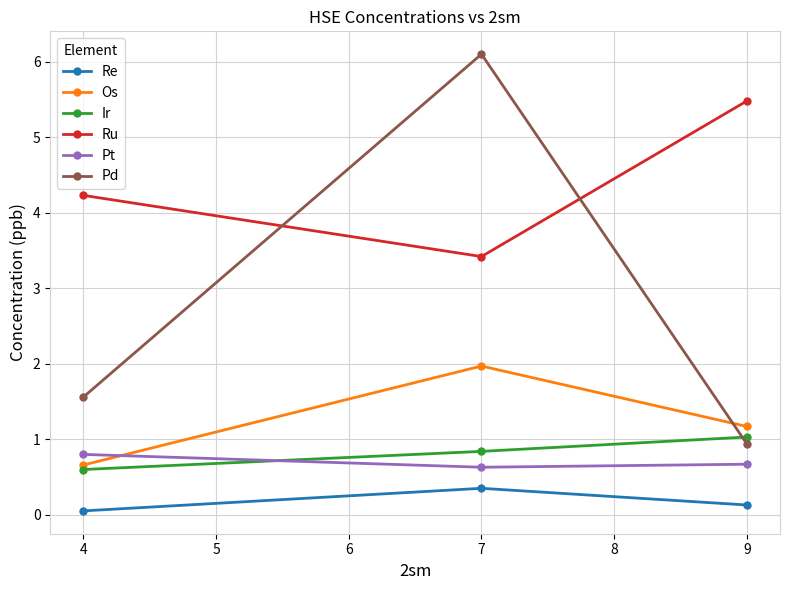

The value of Pd at 9 is 0.9. True or false?

True